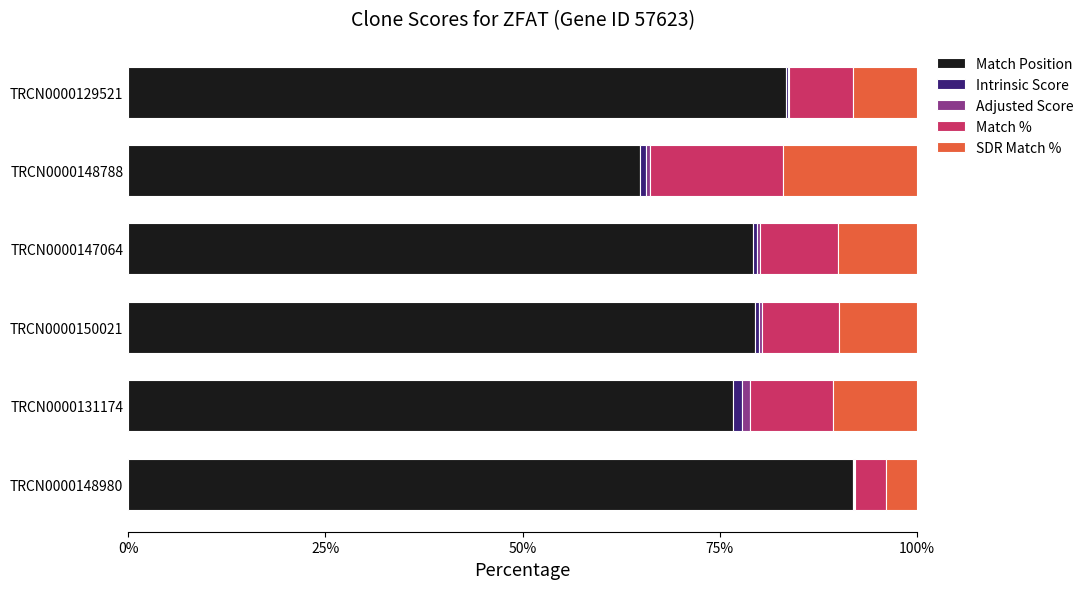

Which category has the highest value in the Match Position series?

TRCN0000148980